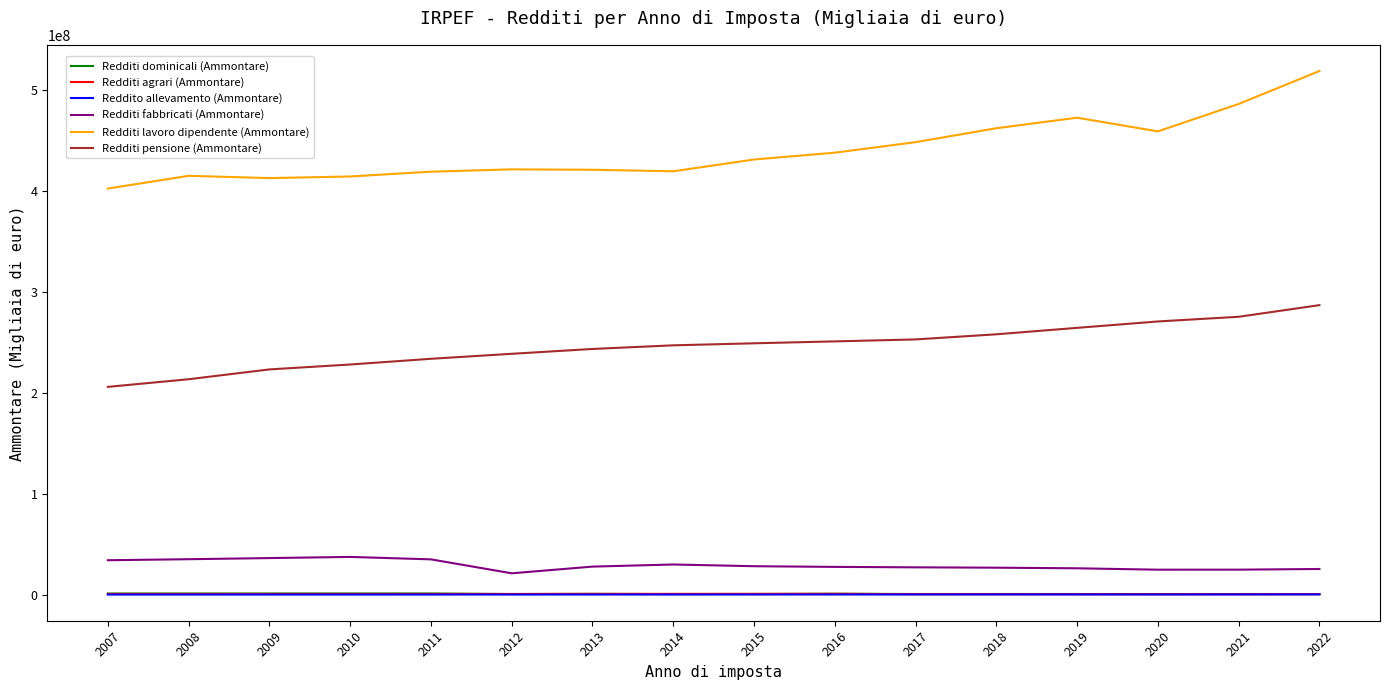

True or false: Redditi lavoro dipendente (Ammontare) and Redditi agrari (Ammontare) intersect in this chart.

False